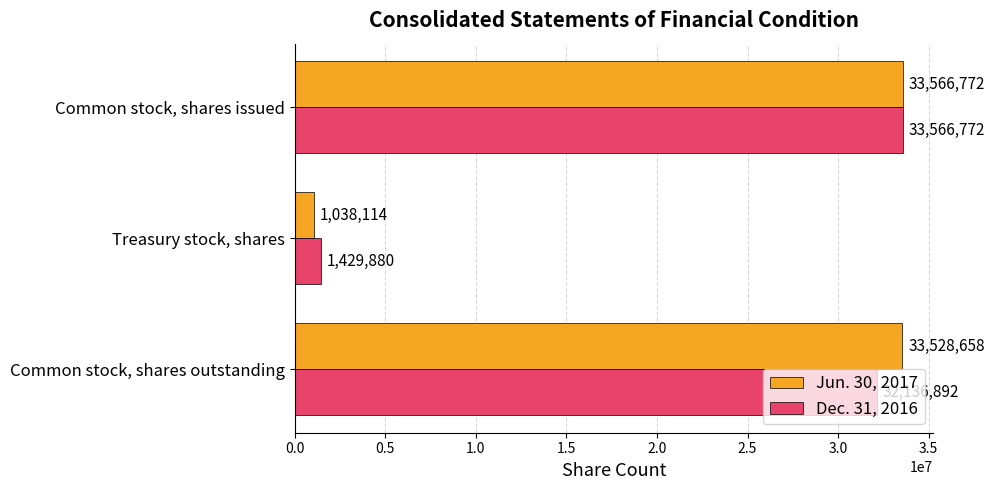

Count the number of categories in the chart.

3